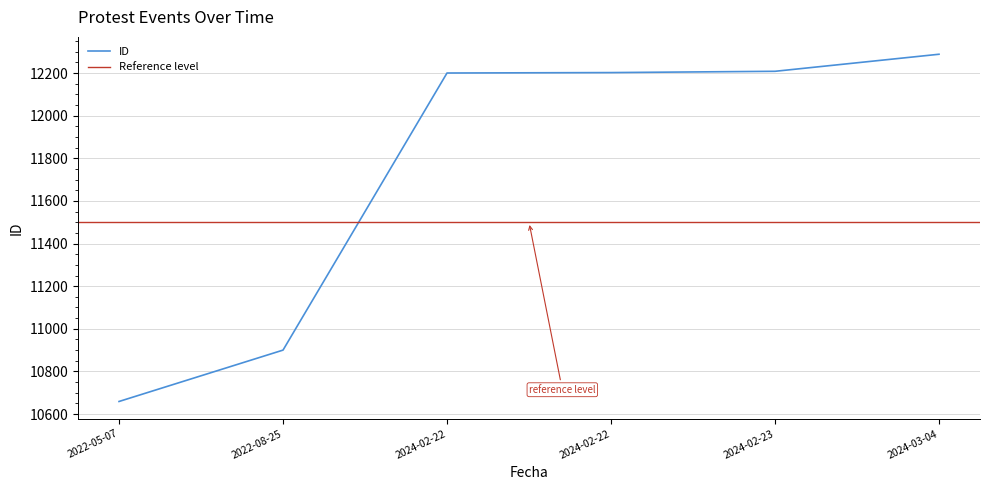

Reading left to right, extract all data points from this chart.

10659	10900	12200	12202	12208	12288